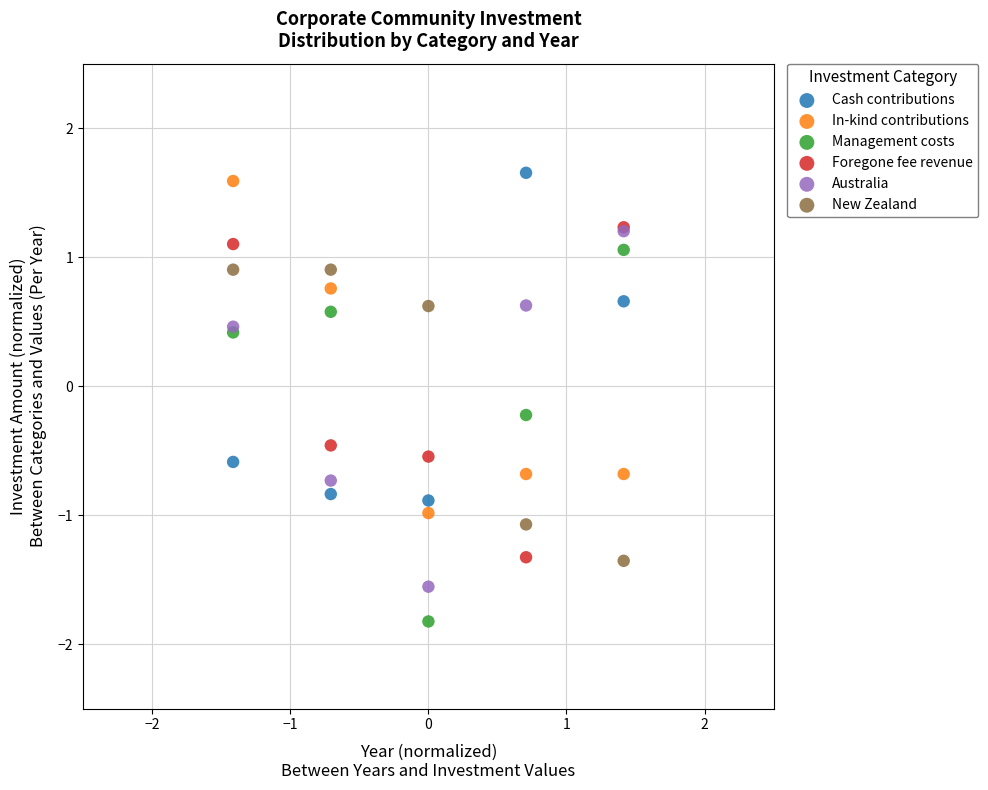

Which series reaches the maximum Y coordinate?

Cash contributions